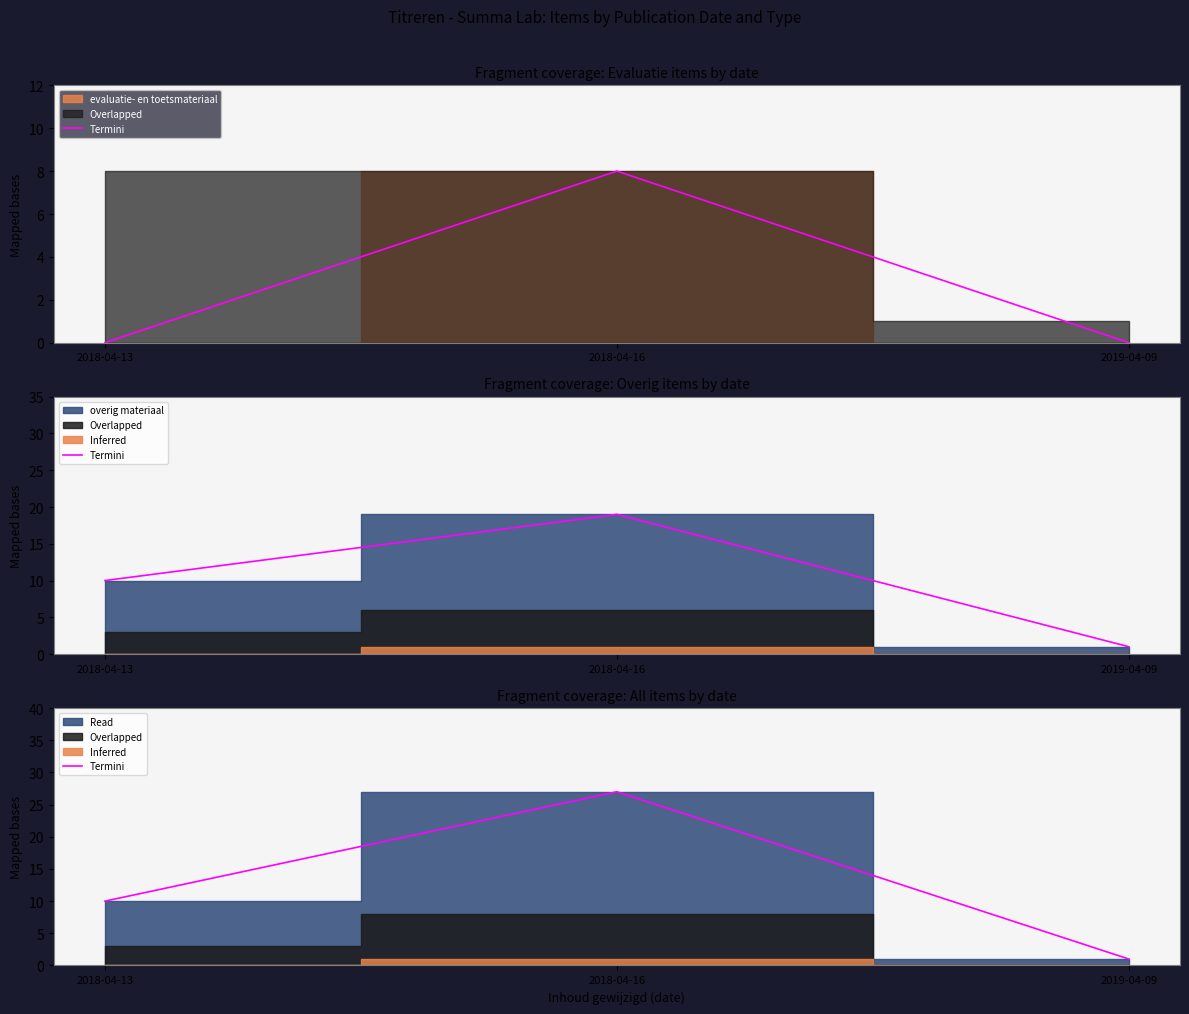

Is it true that the value at 2018-04-16 is 46?

False